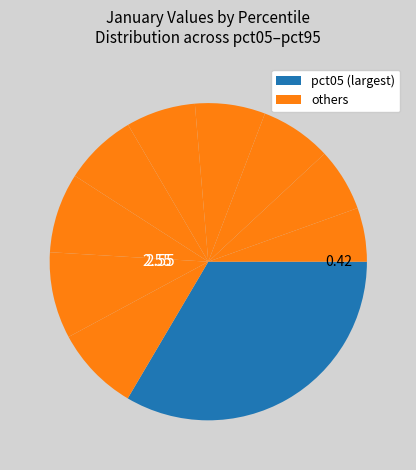

Count the number of slices in the pie.

10